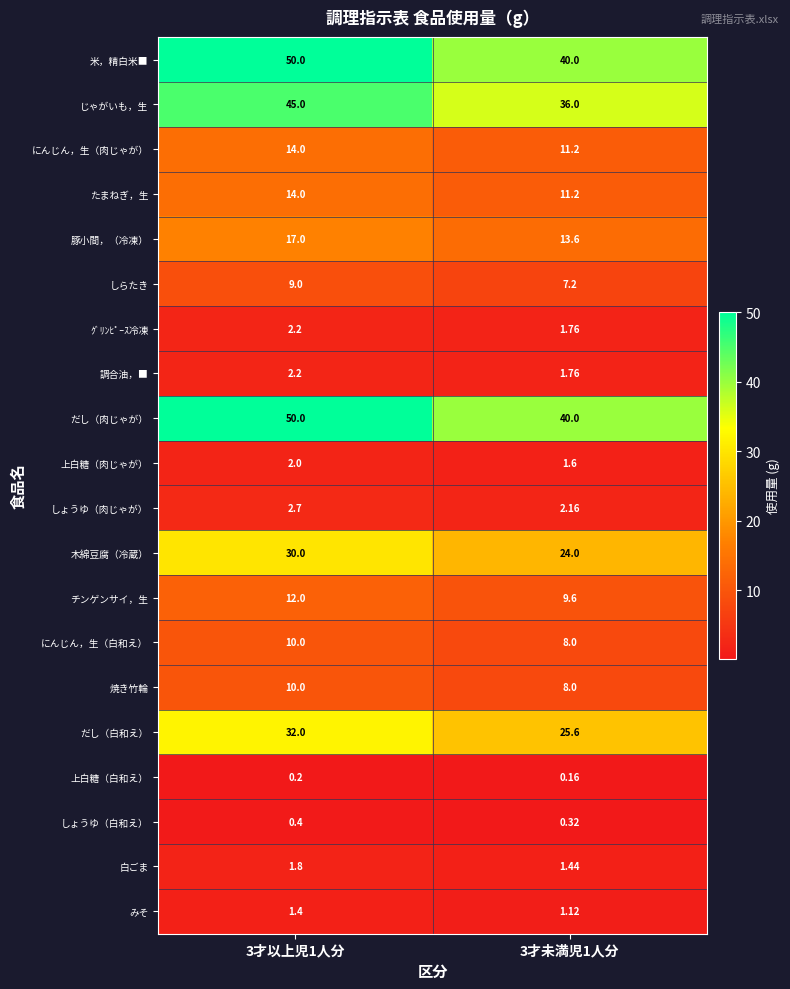

How many data points does each series have?

2